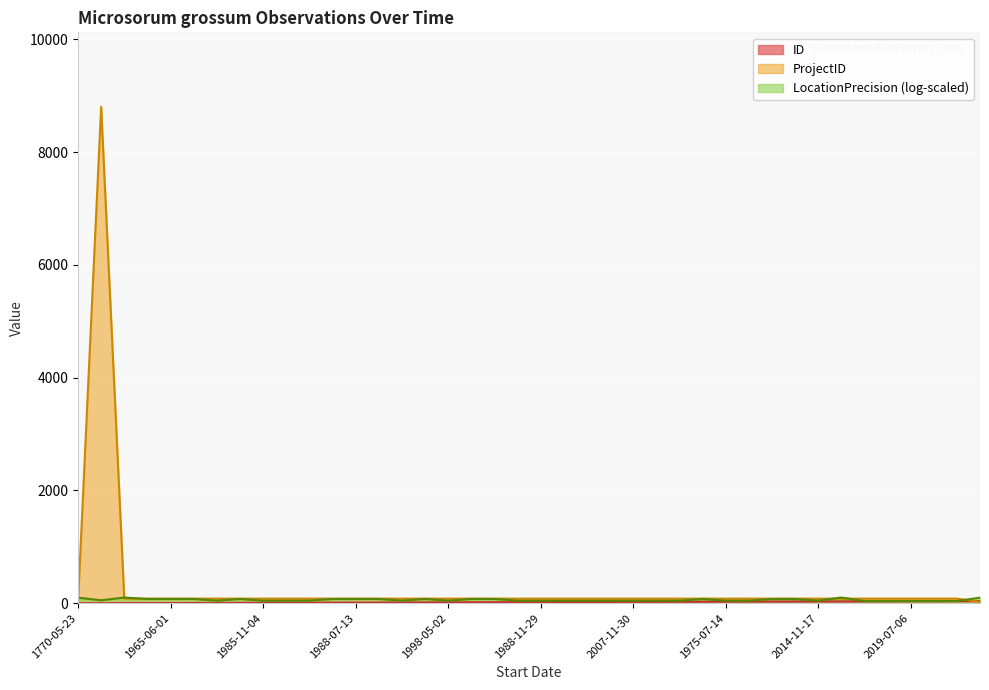

What is the total value across all series at 2007-11-30?

152.2